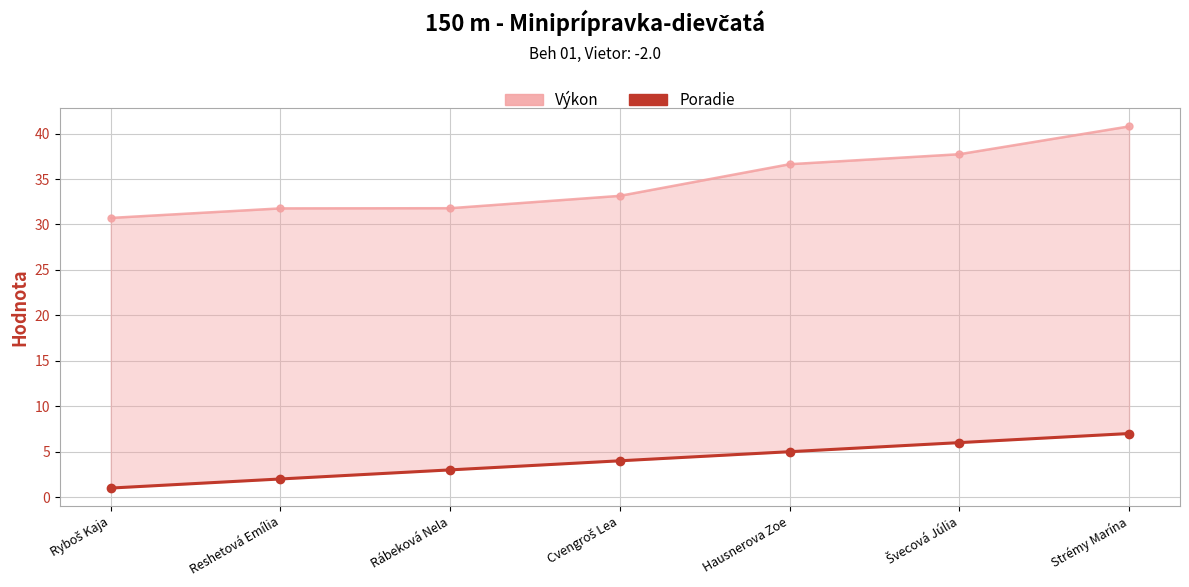

Where is Výkon nearest to the value 35?

Hausnerova Zoe